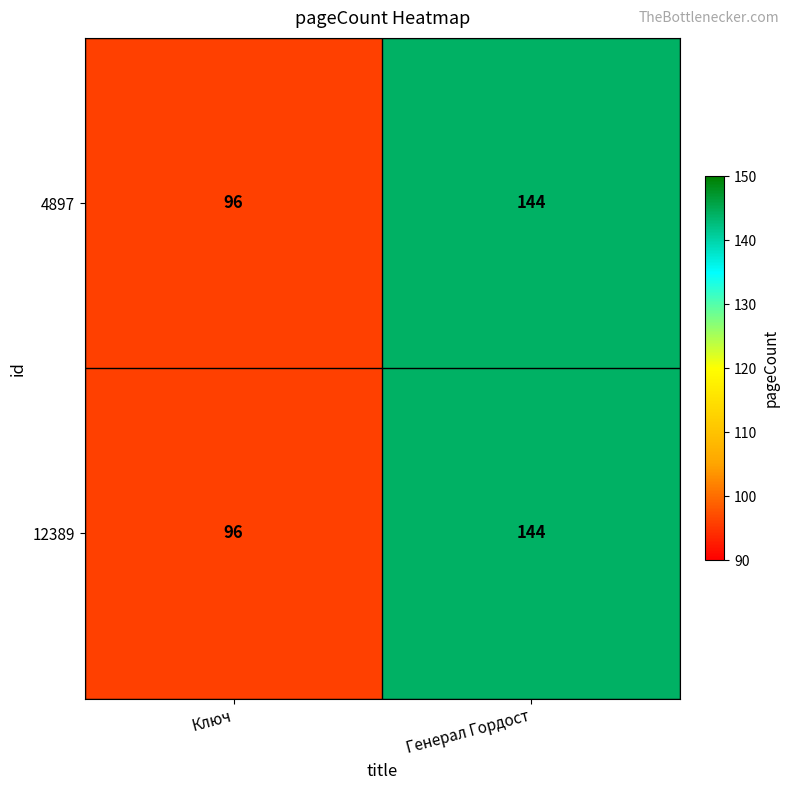

Rank the categories by 4897 value from lowest to highest.

Ключ, Генерал Гордост